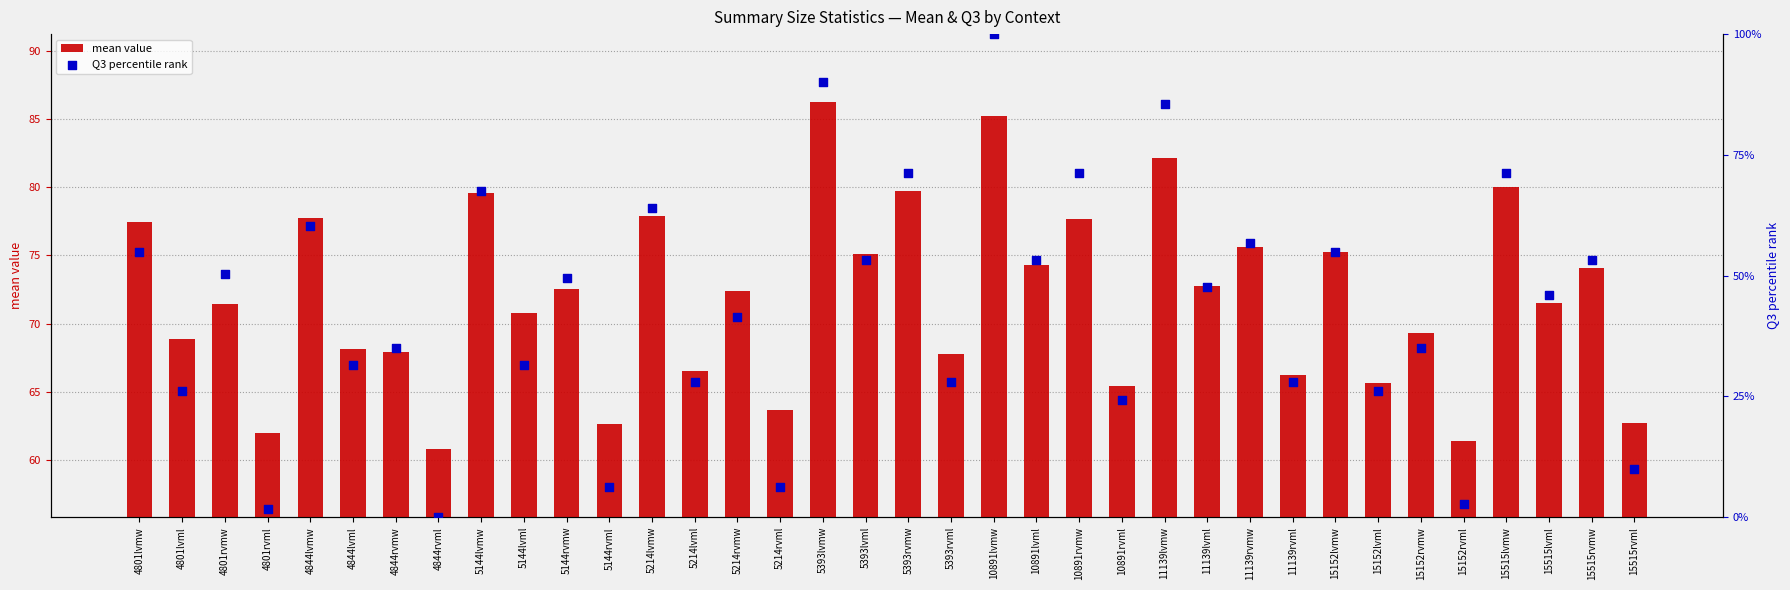

Which series contains the highest Y value?

Q3 percentile rank